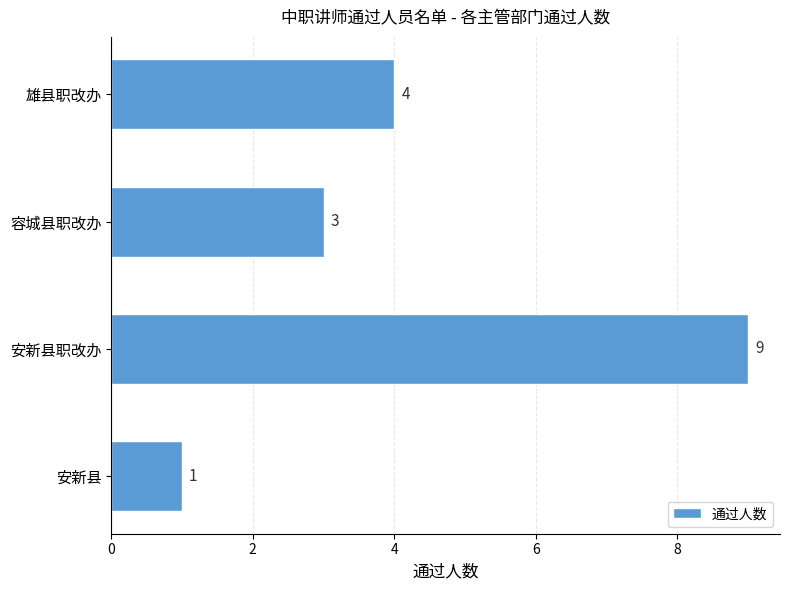

At which category does the chart reach its minimum across all series?

安新县